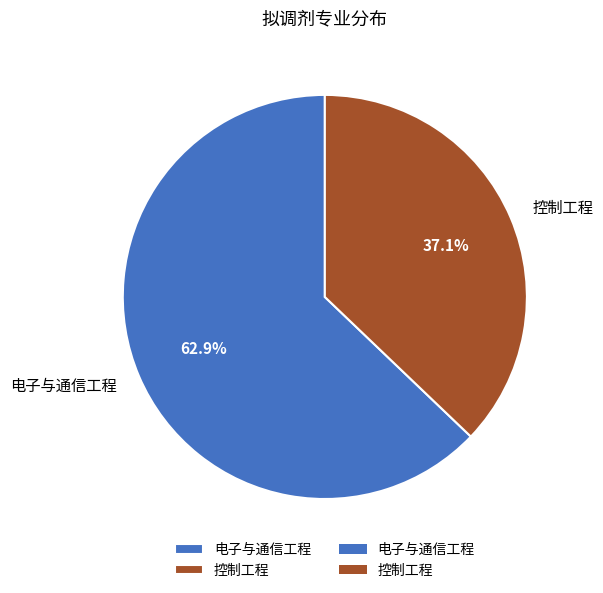

How many segments does this pie chart have?

2